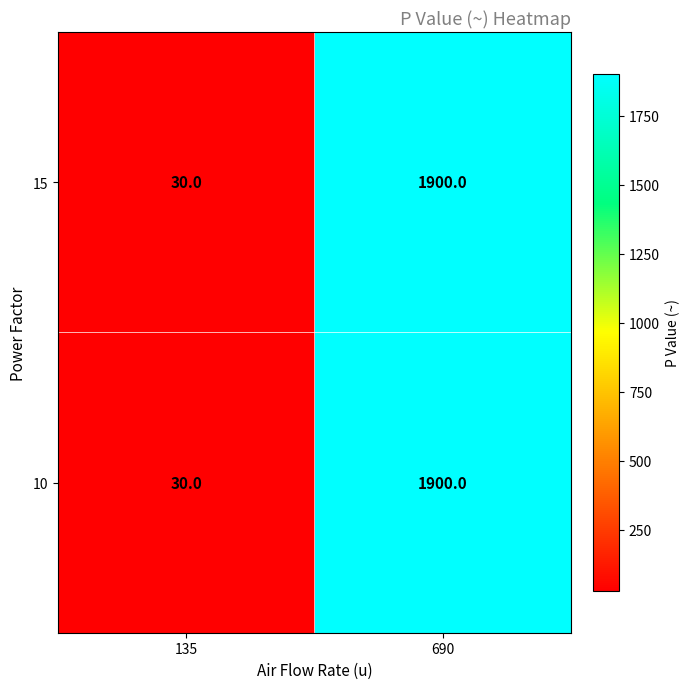

What is the total value across all series at 135?

60